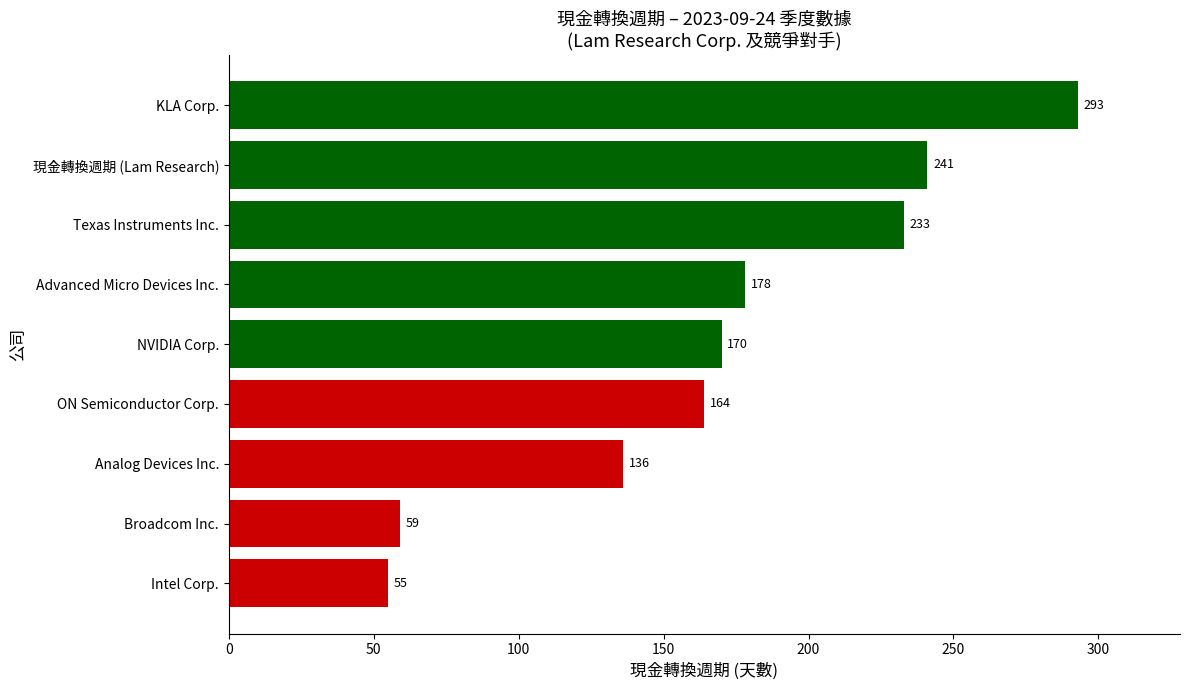

What is the average value?

170